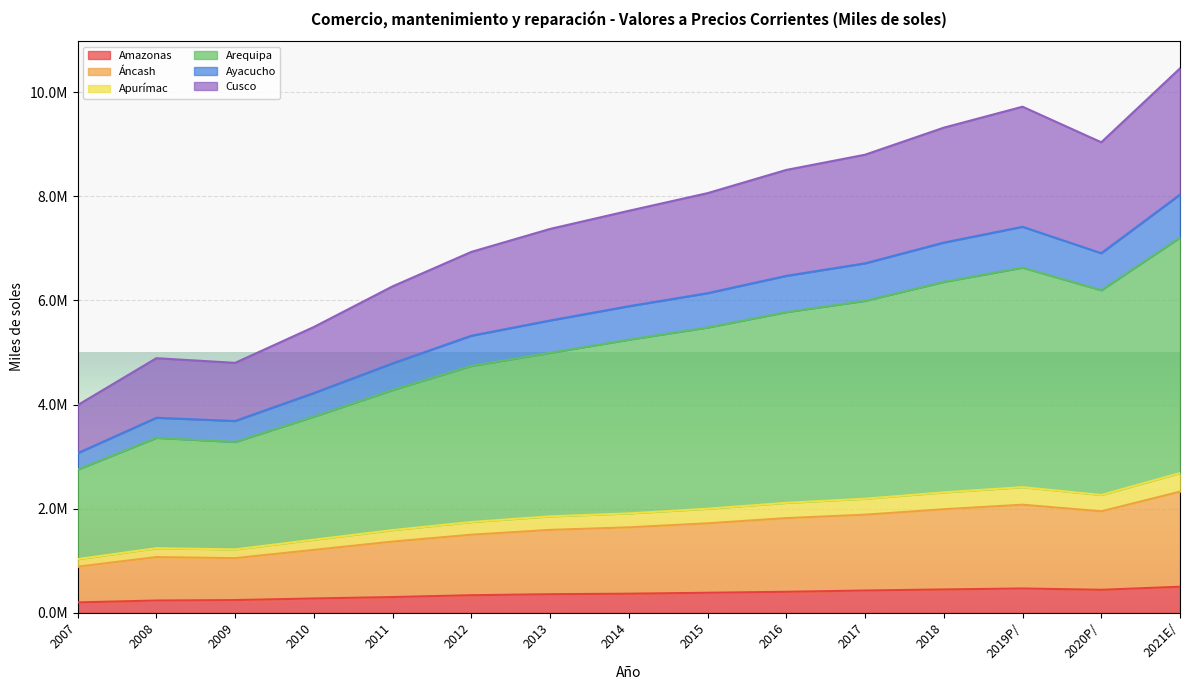

Does the chart display data point markers on the line(s)?

No